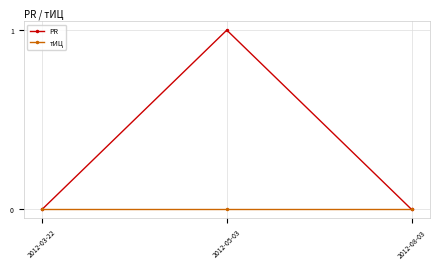

At which category does the chart reach its peak across all series?

2012-05-03